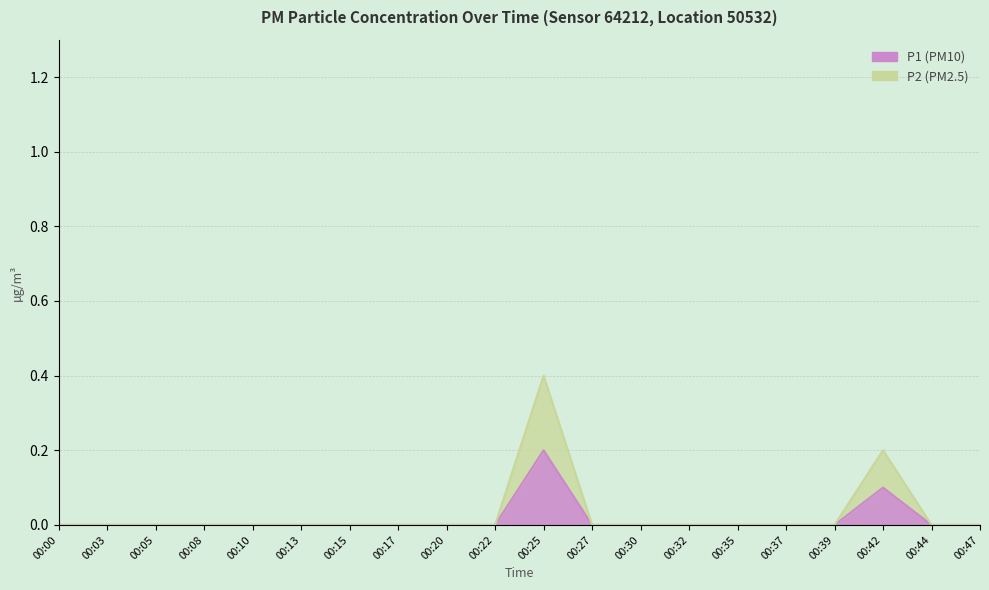

Between 00:25 and 00:35, which series saw the biggest shift?

P2